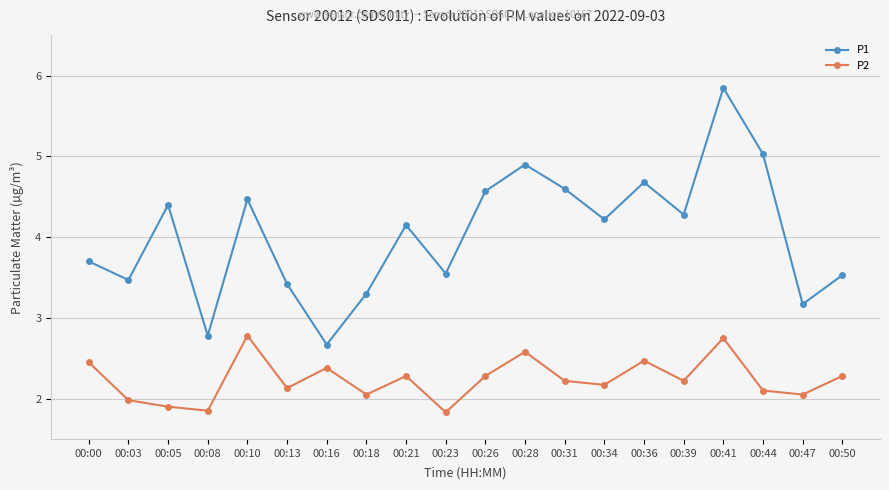

Is this an area chart (filled region under the line)?

No